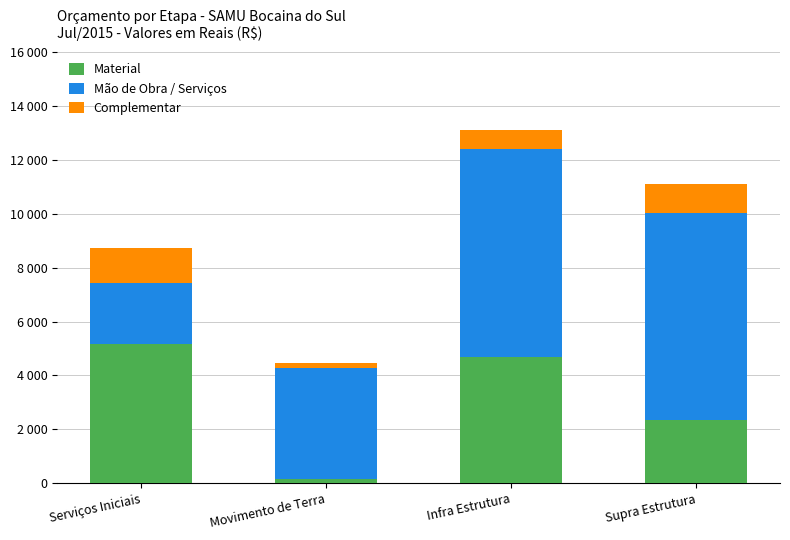

Rank the series at Infra Estrutura from lowest to highest value.

Complementar, Material, Mão de Obra / Serviços